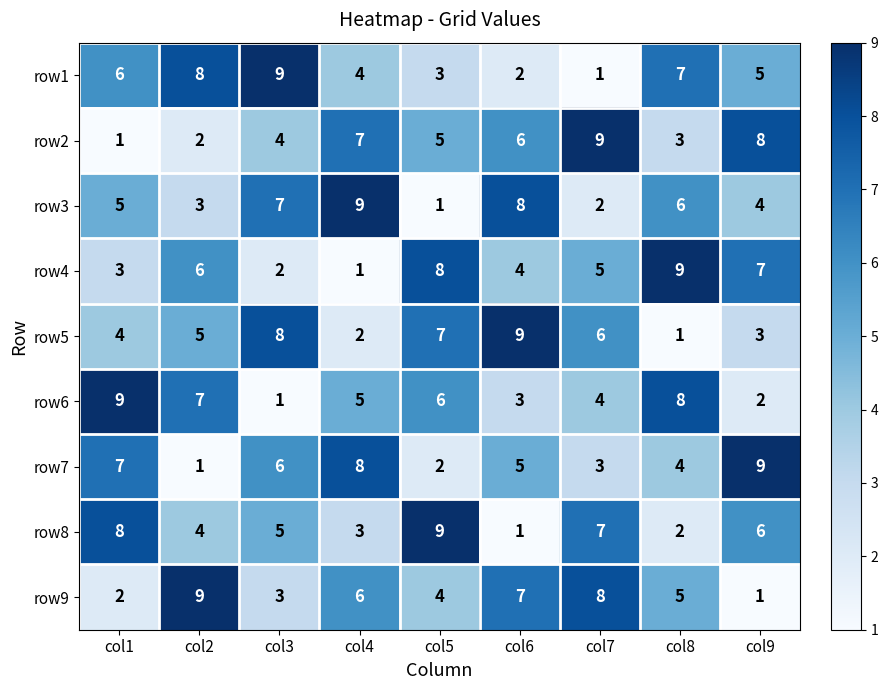

What is the total value across all series at col4?

45